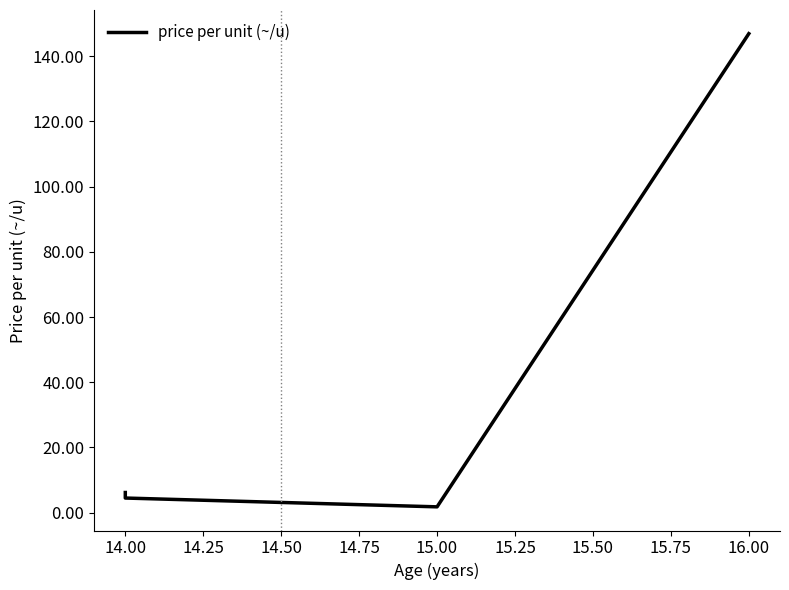

True or false: there are more than 0 points higher than both neighbors.

False